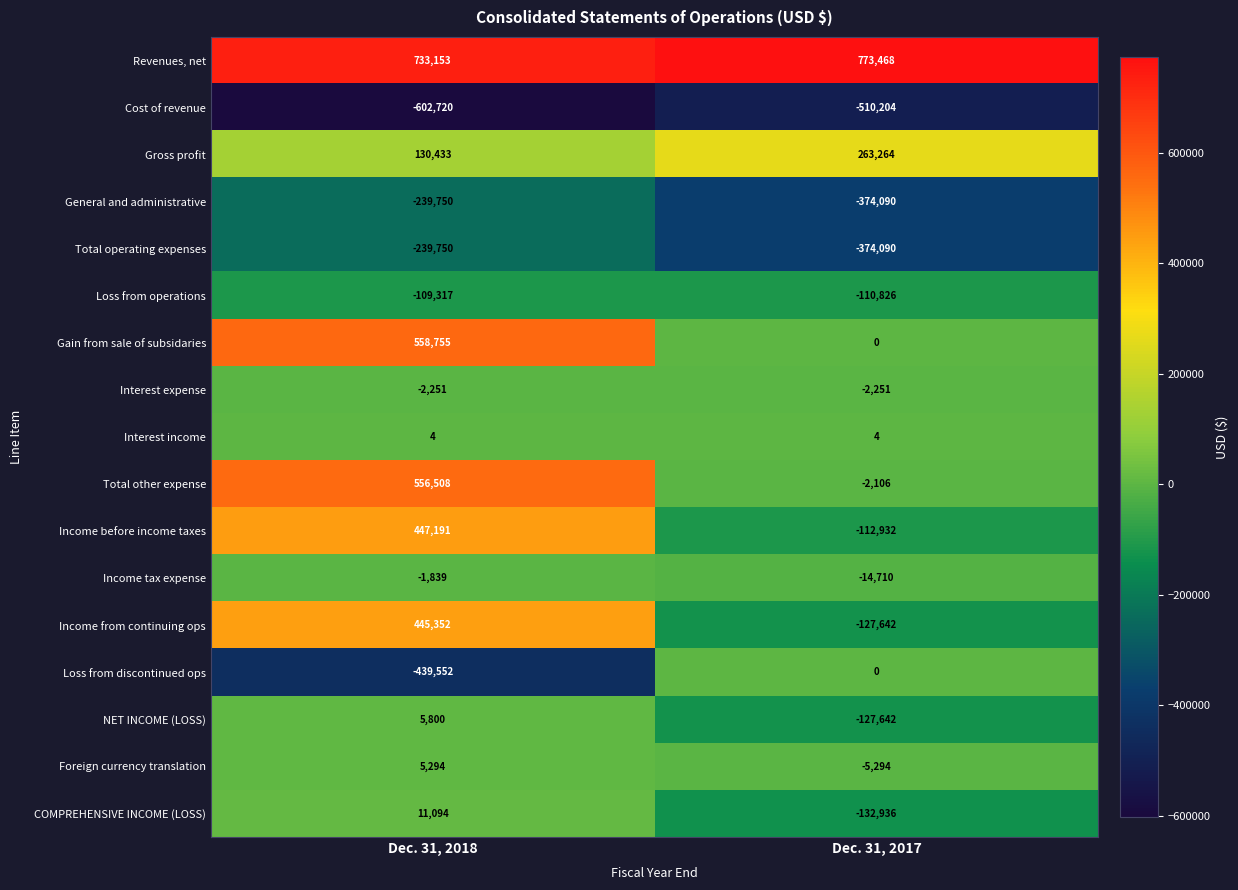

Where is Income tax expense nearest to the value -8274?

Dec. 31, 2018